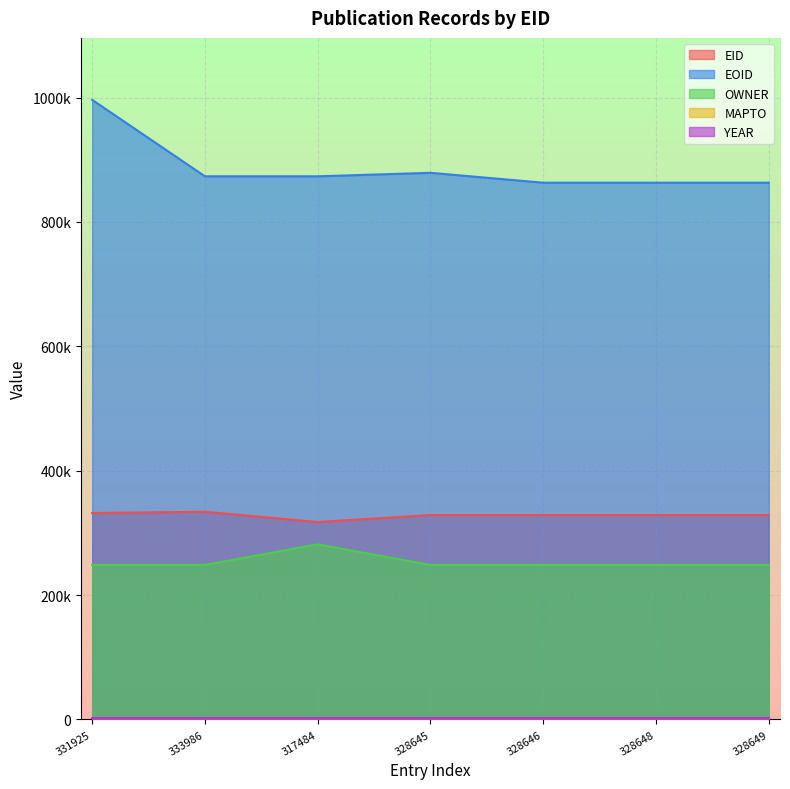

Which label corresponds to the smallest value in the chart?

331925